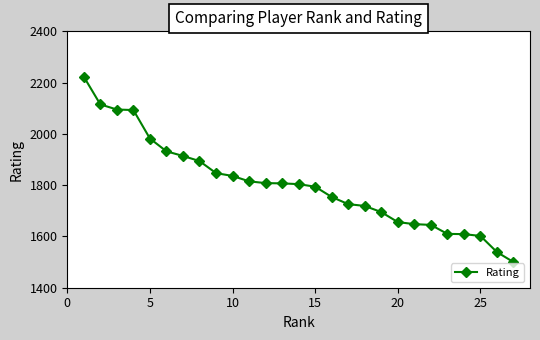

What is the average value?

1802